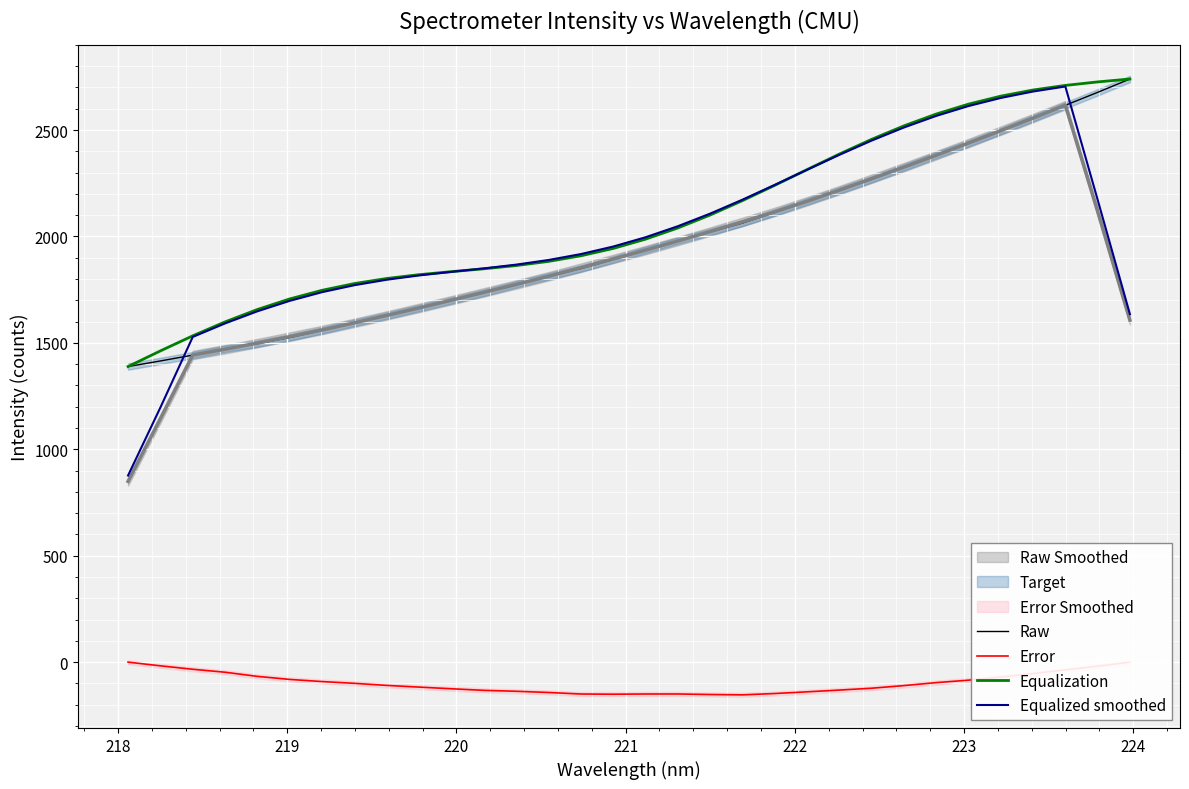

What is the maximum value for Raw?

2739.8